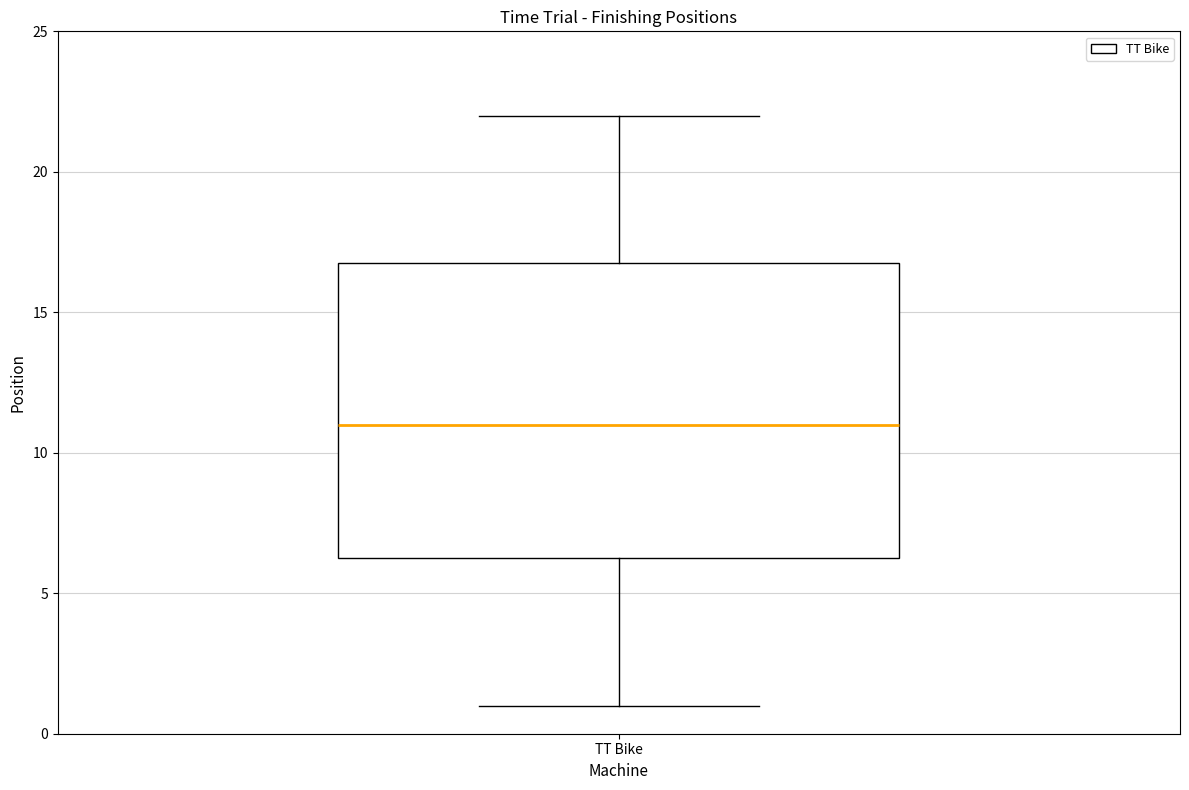

Where is the lower edge of the box for TT Bike on the y-axis? The values are not printed on the chart, so give them approximately, as read against the axis.

6.5